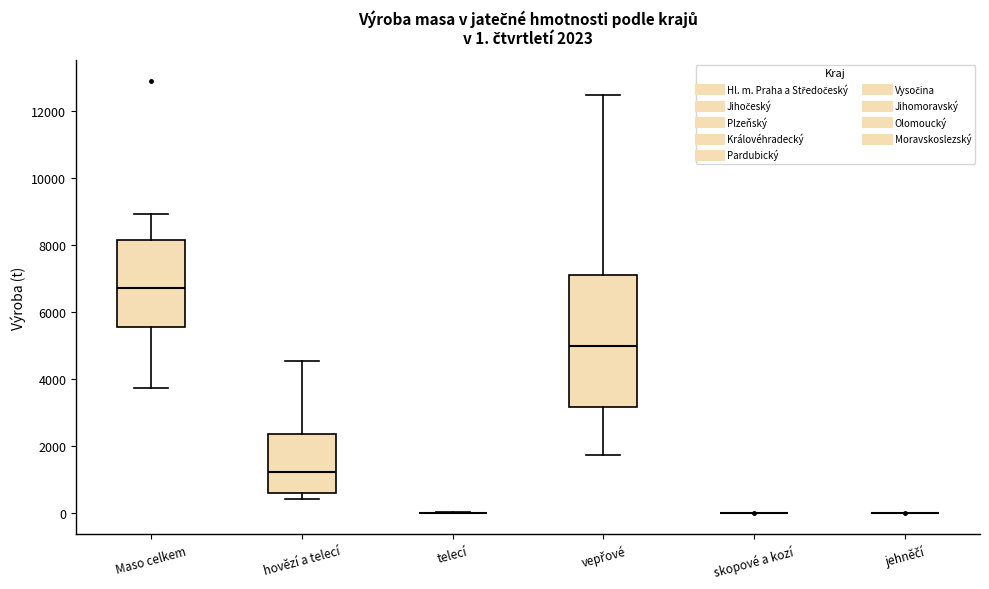

Comparing the boxes themselves (not the whiskers), which one is the tallest?

vepřové